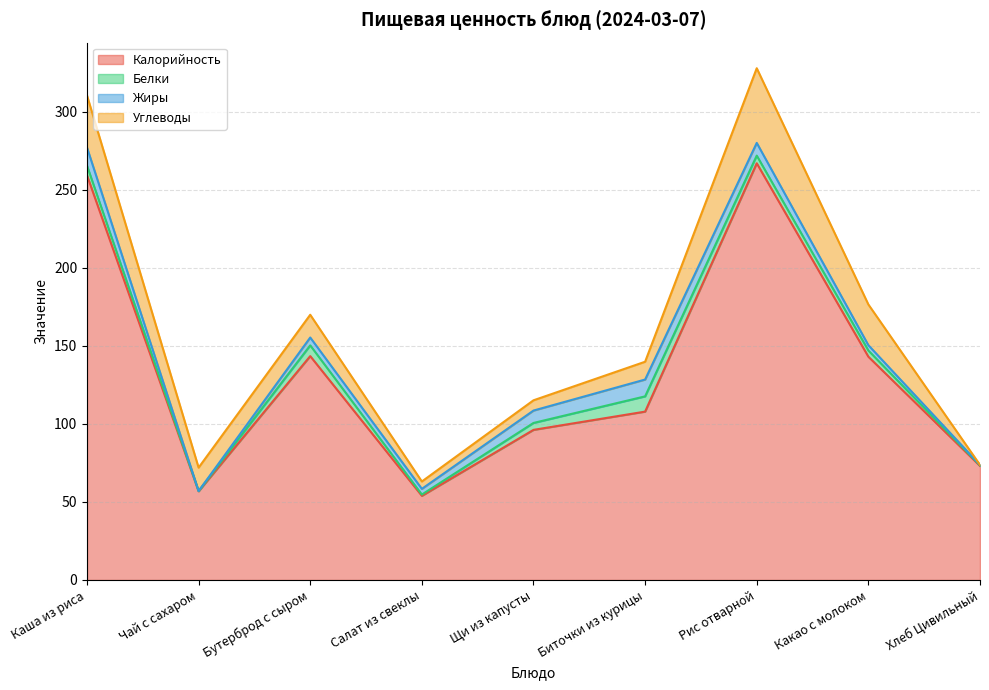

True or false: Углеводы and Калорийность intersect in this chart.

False